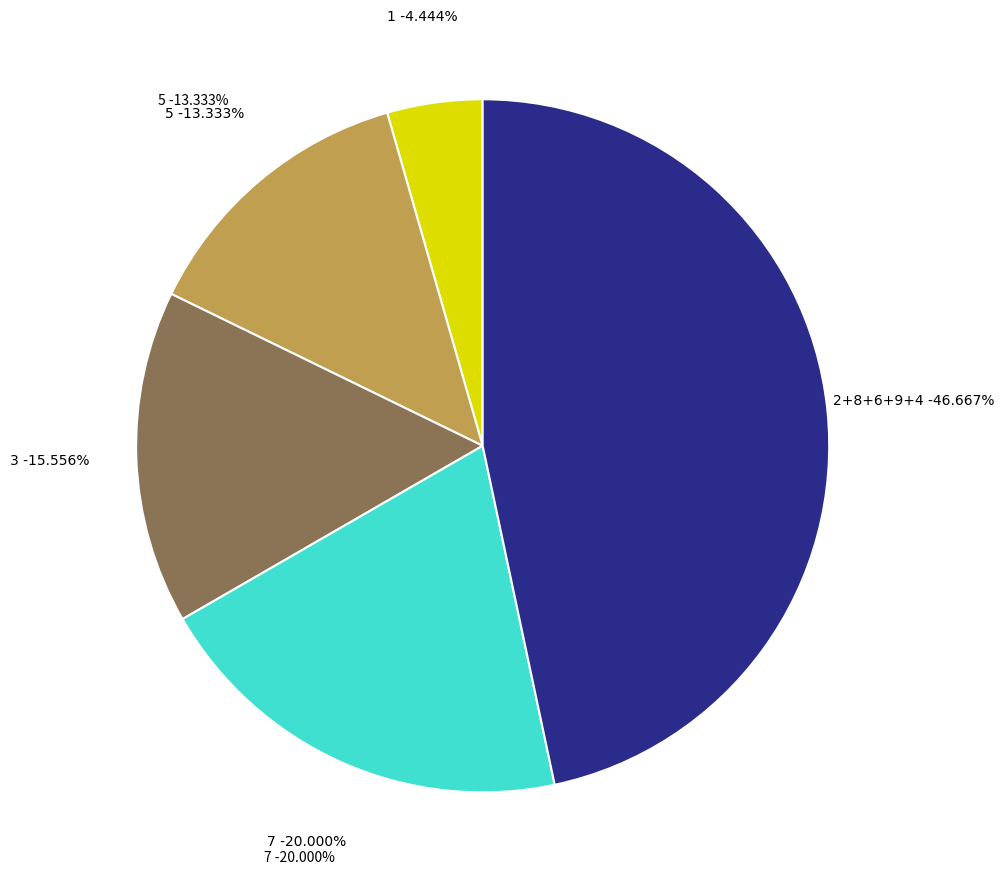

Count the number of slices in the pie.

9